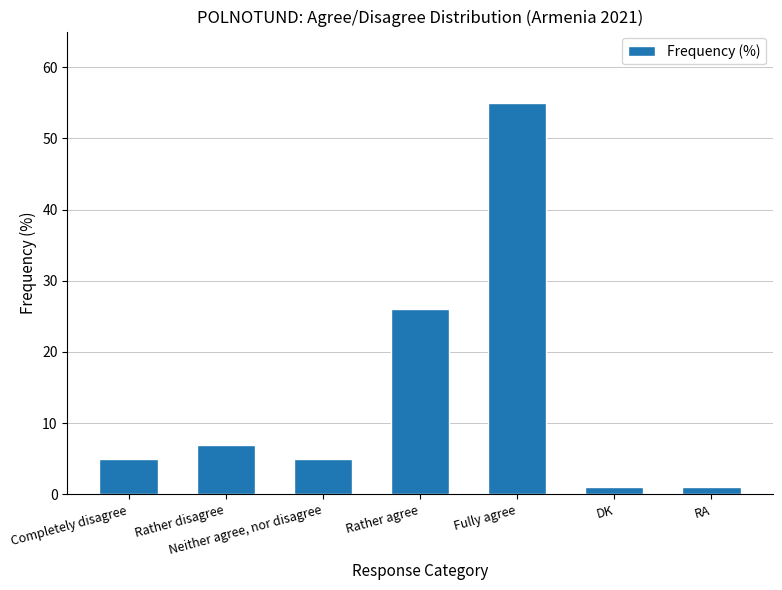

Where is the data nearest to the value 28?

Rather agree